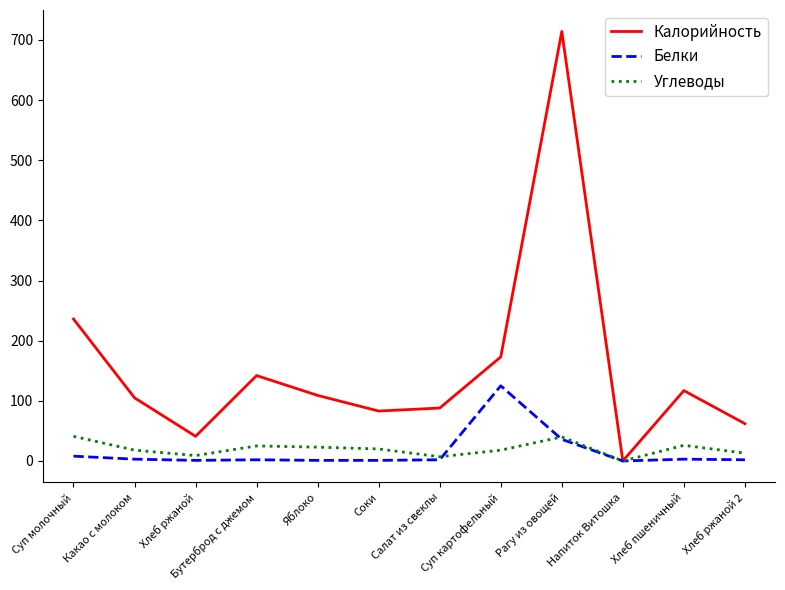

Is the value of Углеводы at Яблоко greater than the value of Белки at Хлеб ржаной 2?

Yes